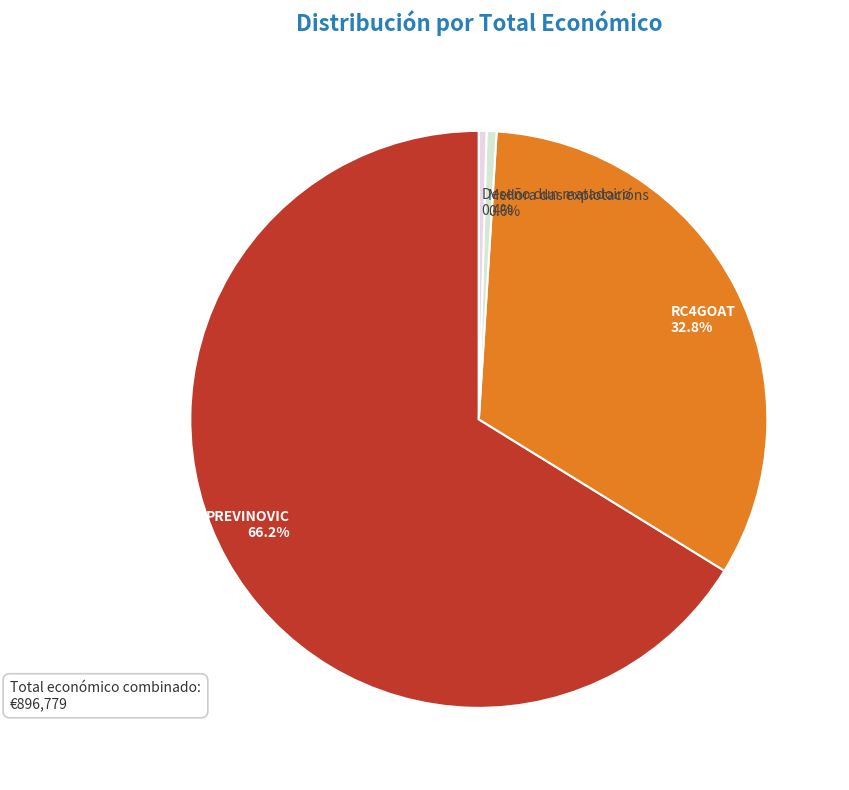

Do PREVINOVIC and Mellora das explotacións together represent more than half of the pie?

Yes